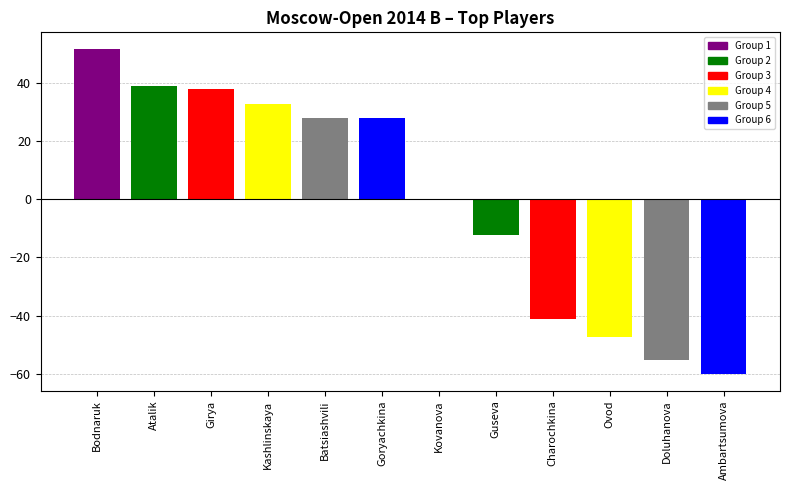

How many series are shown in this chart?

1